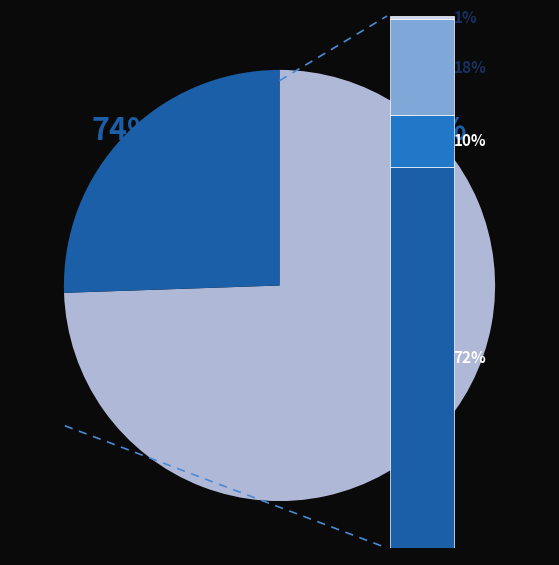

To the nearest percent, what percentage of the pie is GTL?

8%